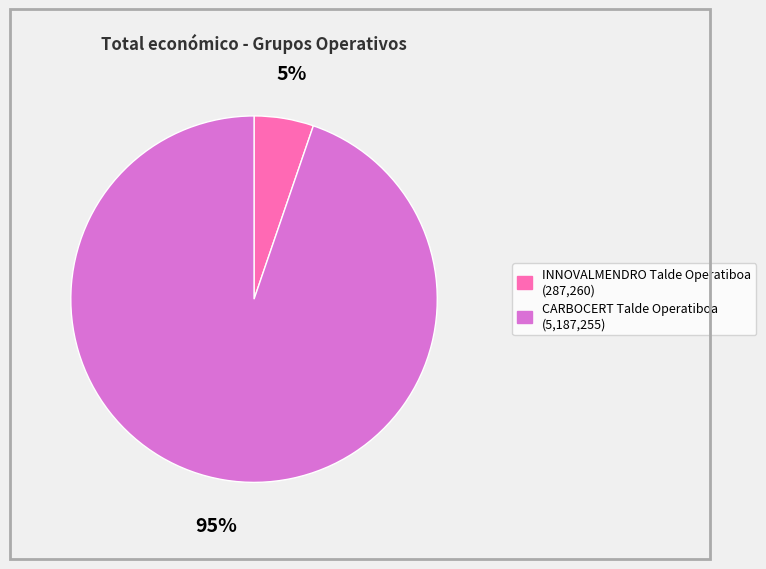

Does CARBOCERT Talde Operatiboa represent more than half of the total?

Yes